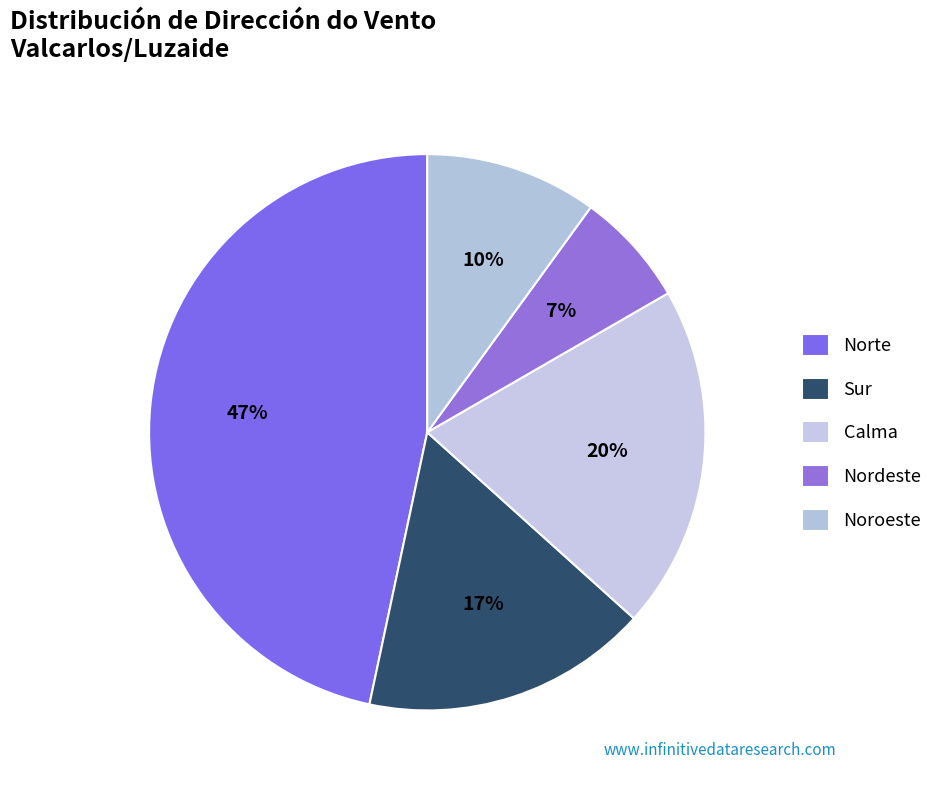

Approximately how many times larger is the value at Sur compared to Norte?

0.4